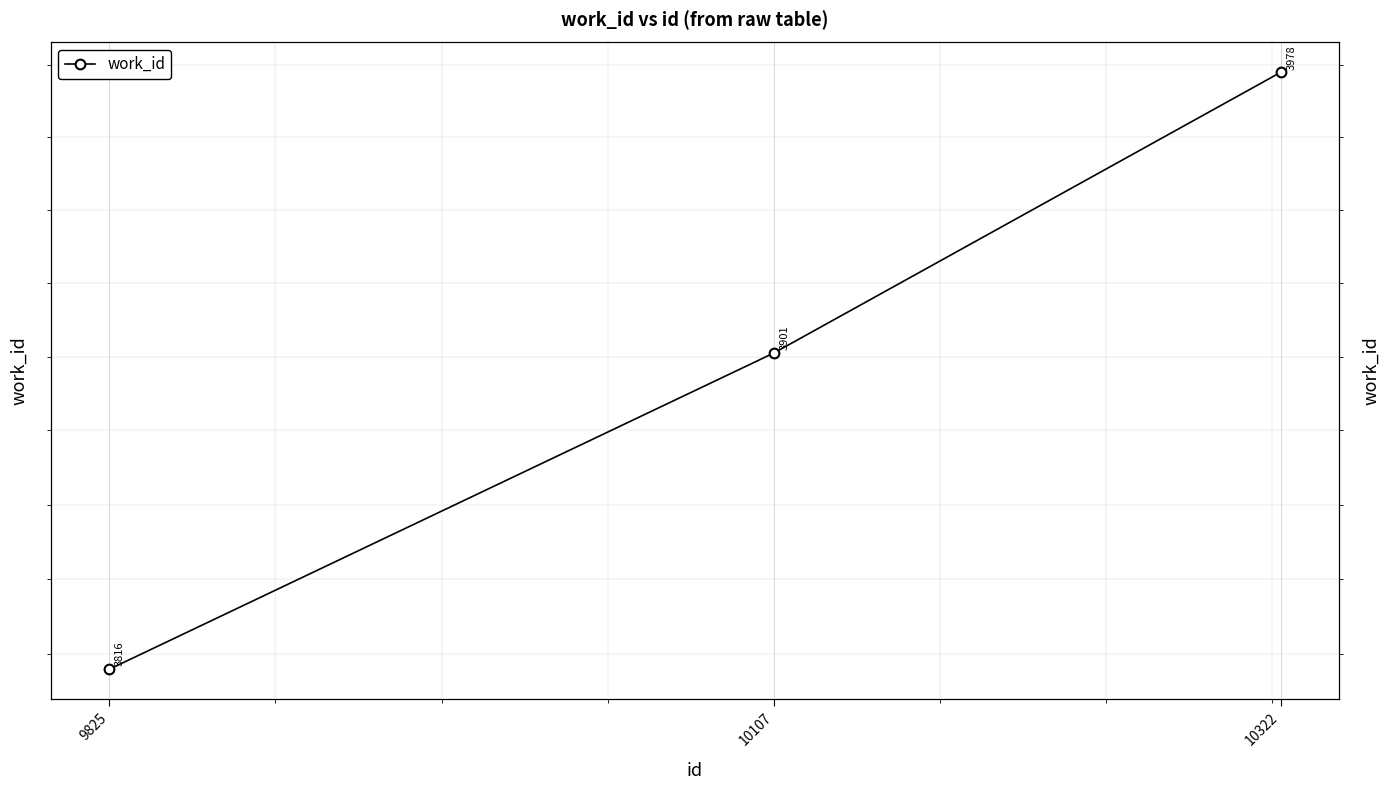

What is the greatest value displayed?

3978